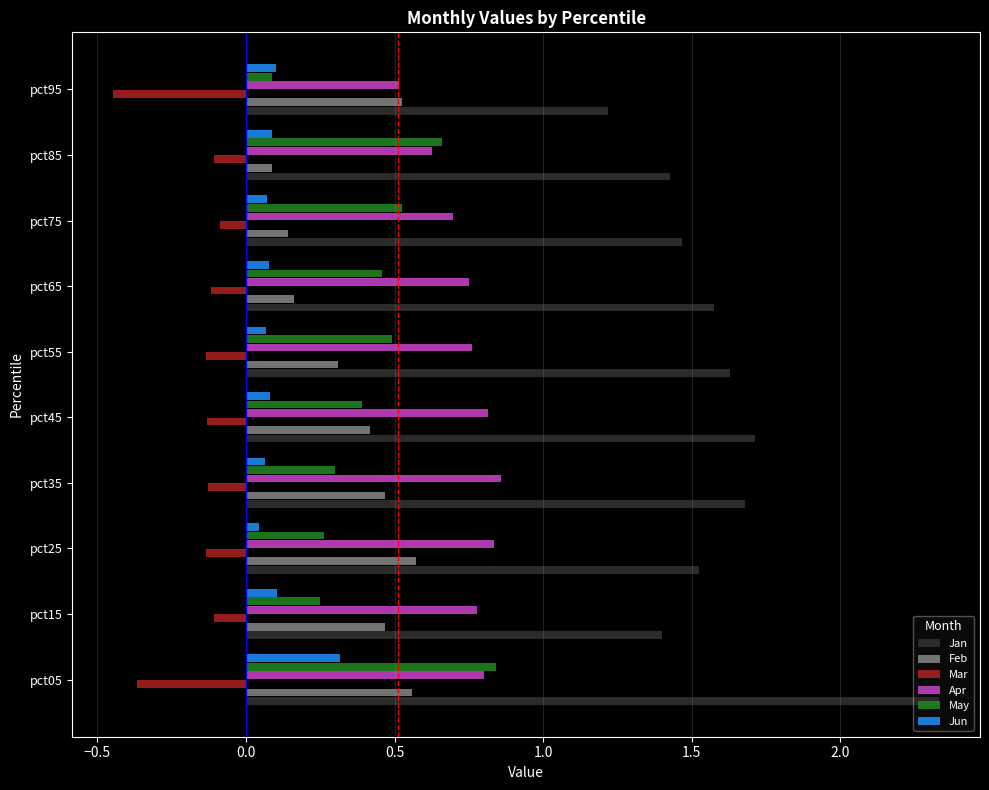

True or false: Jan has a value of 2.1 at pct85.

False